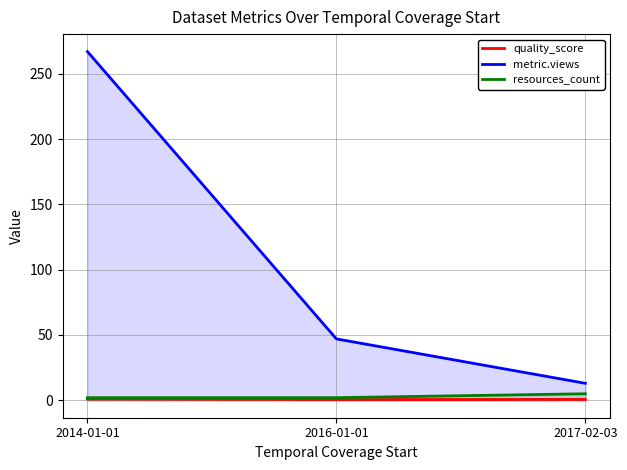

At how many categories does at least one series exceed 229?

1